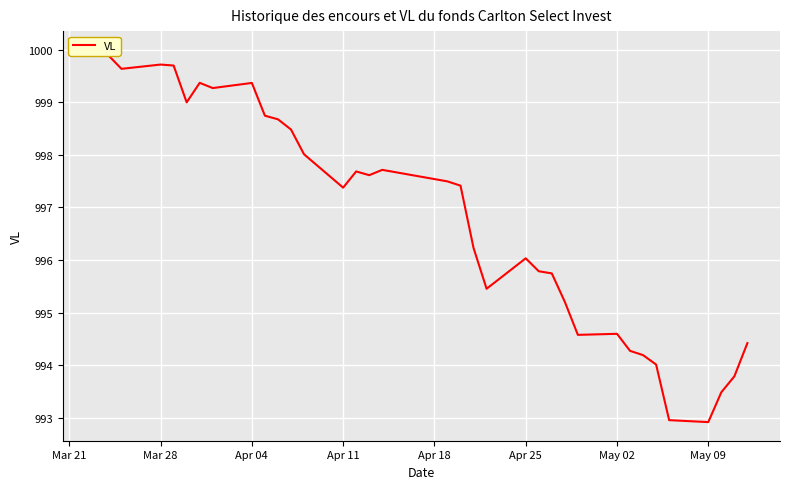

The chart shows a value of 1592.2 at 34. True or false?

False